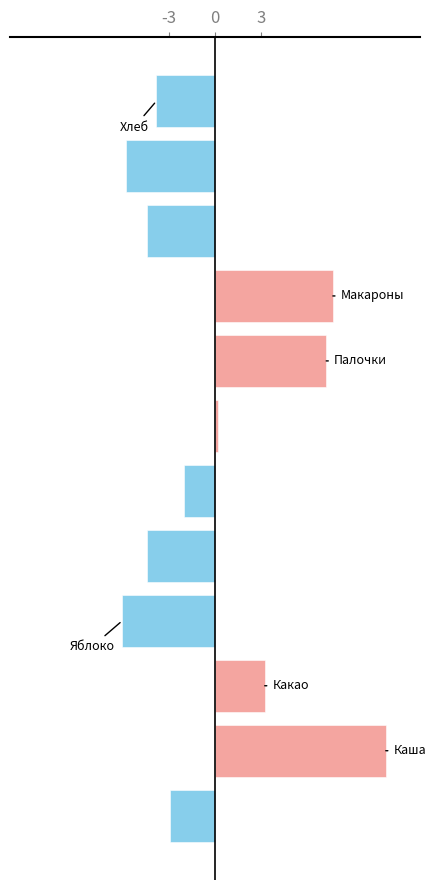

What is the difference between the maximum and minimum values?

17.2